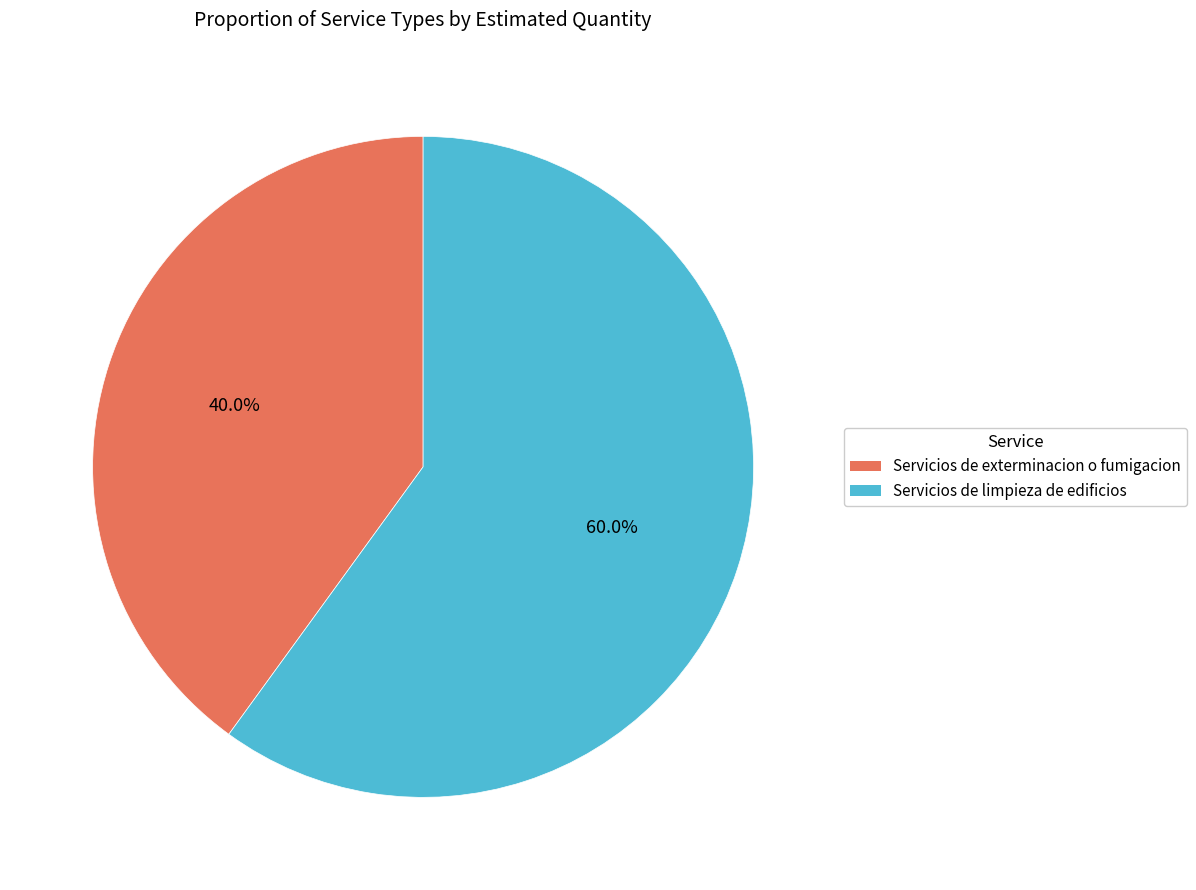

Which category has the smallest portion of the pie?

Servicios de exterminacion o fumigacion